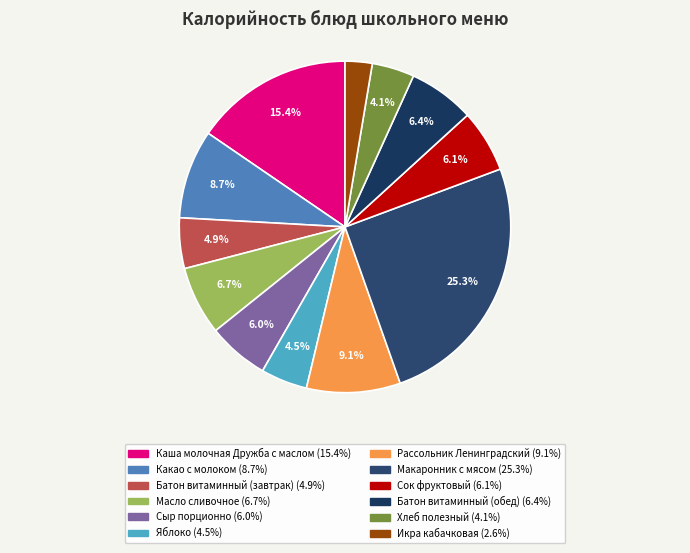

How many slices are in this pie chart?

12